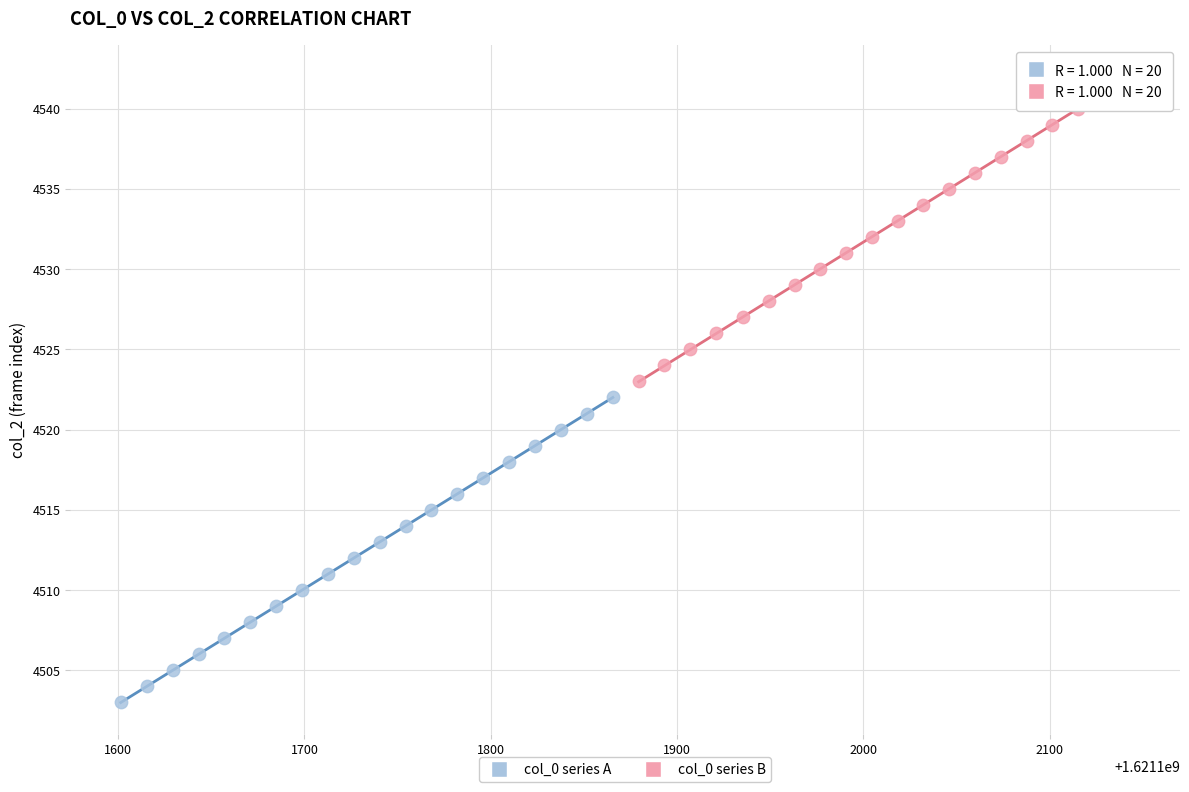

Which series reaches the maximum Y coordinate?

col_0 series B